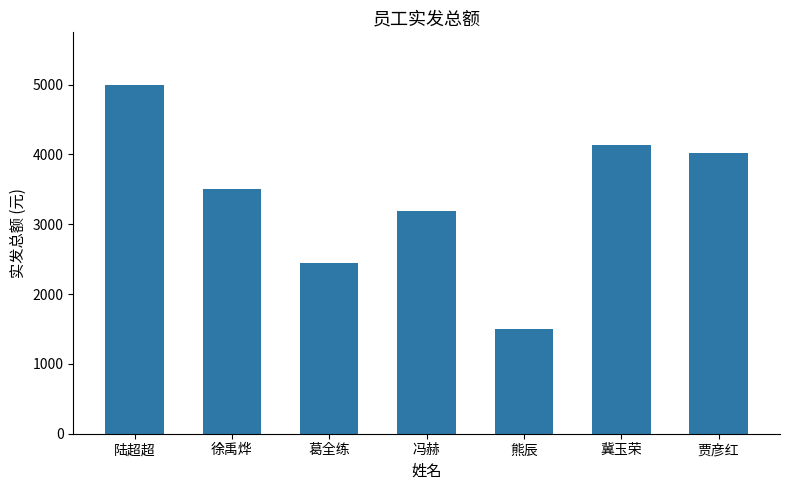

What position from the left is 陆超超?

1